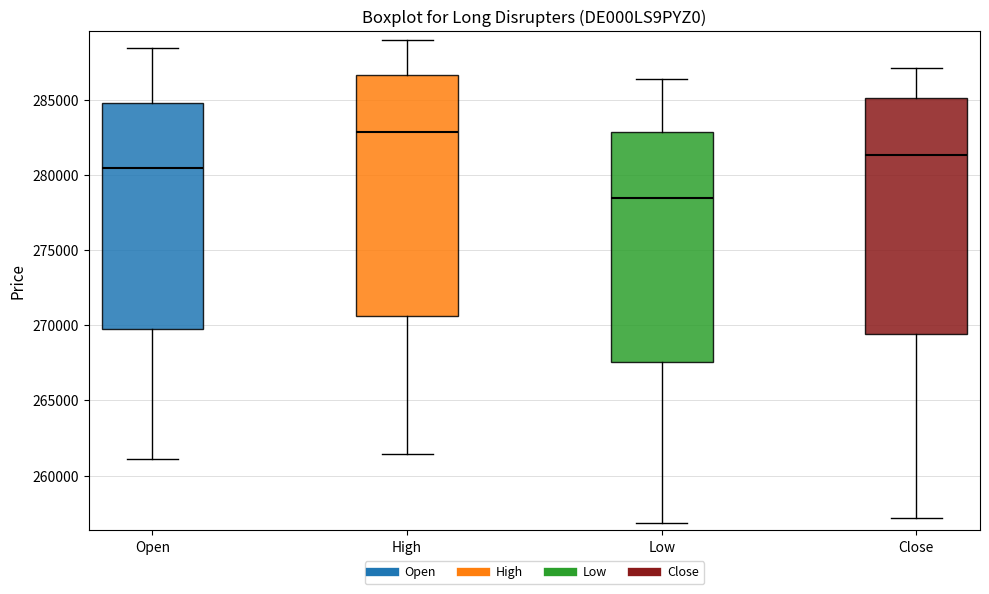

Which box's median line is the highest?

High